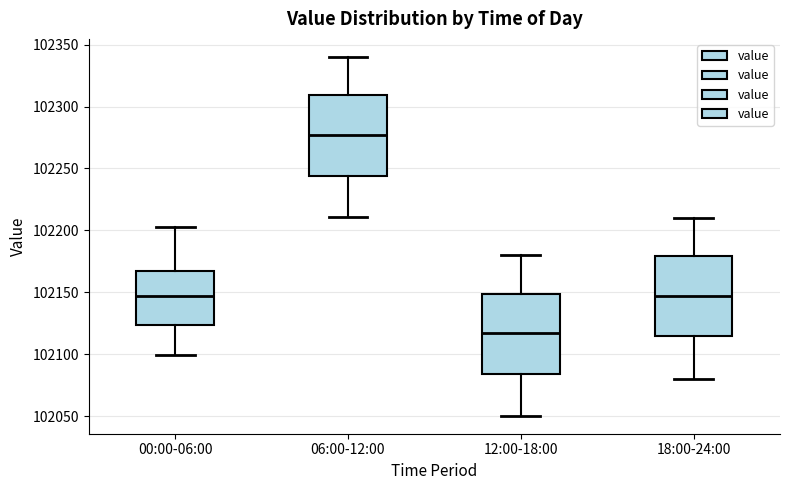

Which box has the highest median line?

06:00-12:00